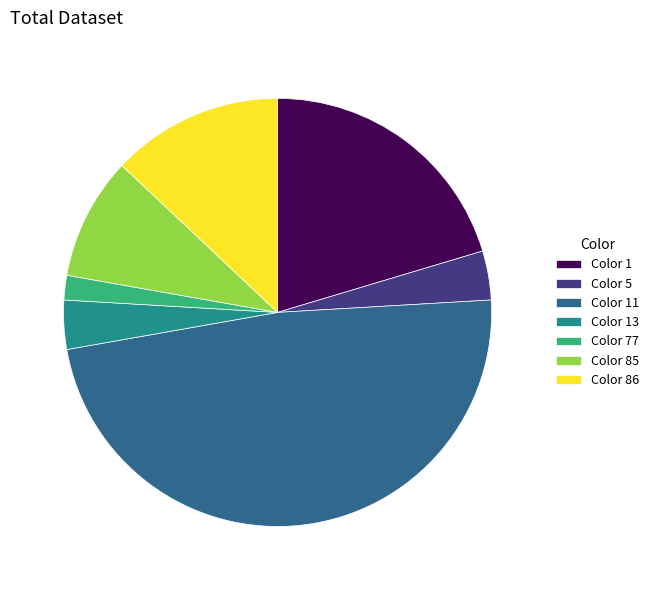

What is the smallest slice in the pie chart?

Color 77